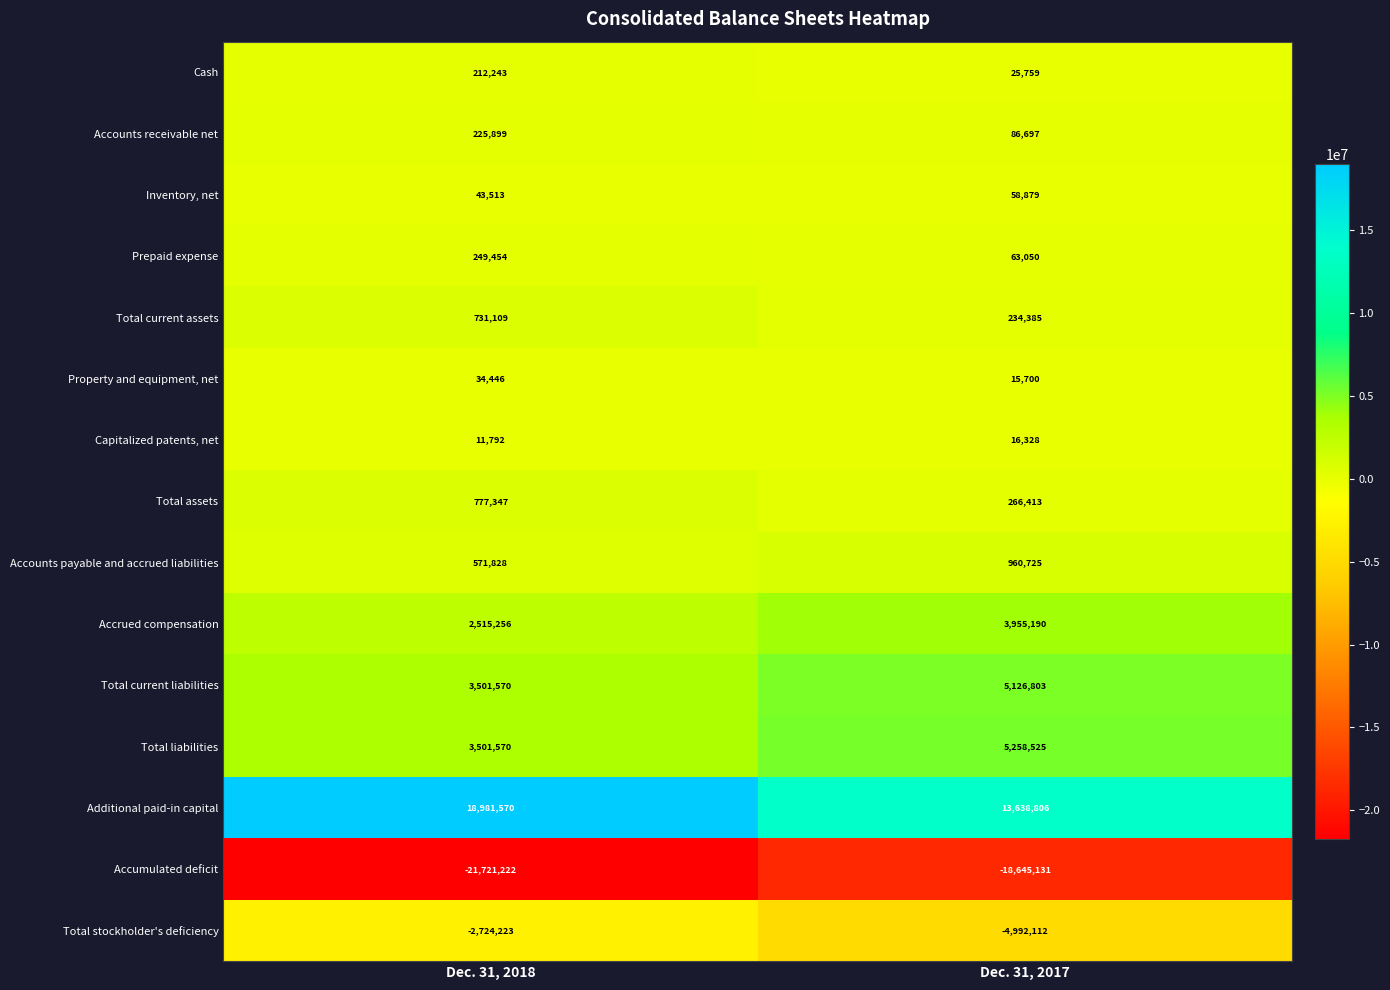

Rank the categories by Capitalized patents, net value from lowest to highest.

Dec. 31, 2018, Dec. 31, 2017